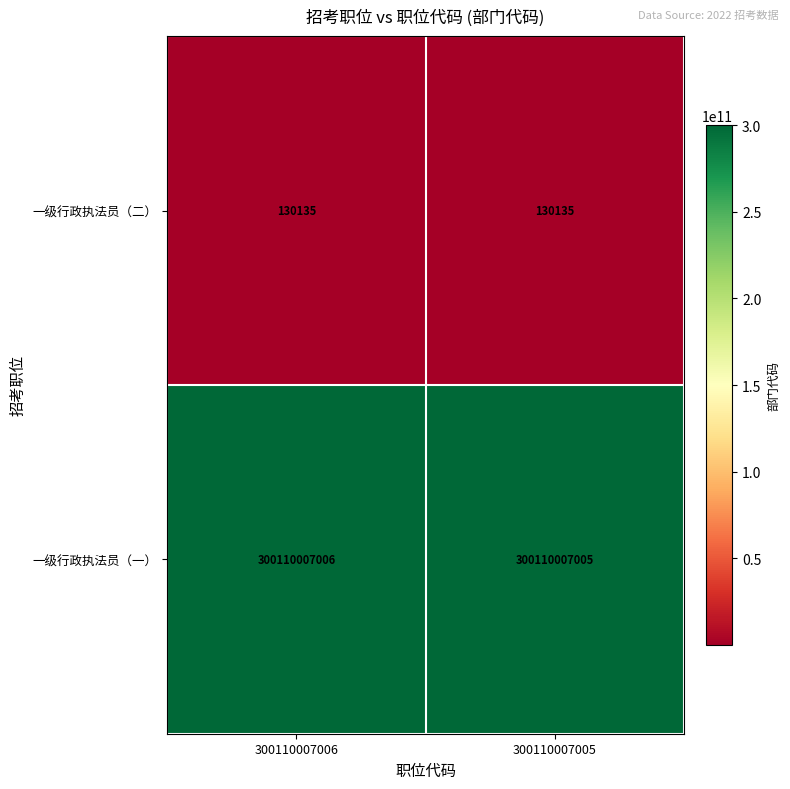

Which series has the largest total across all categories?

一级行政执法员（一）